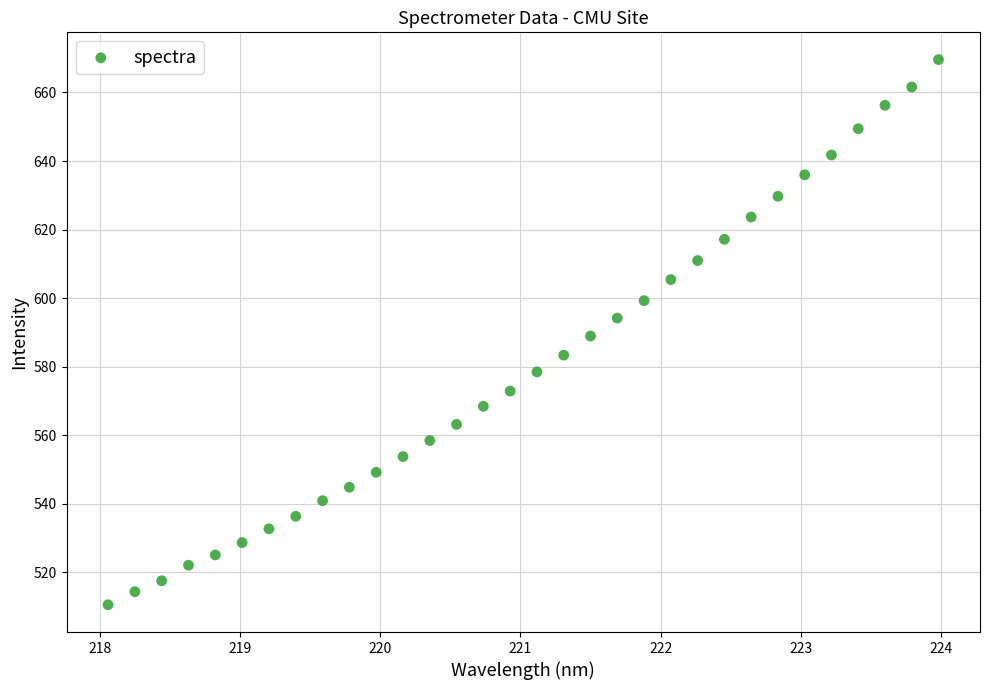

What is the range of X values (max minus min)?

5.9